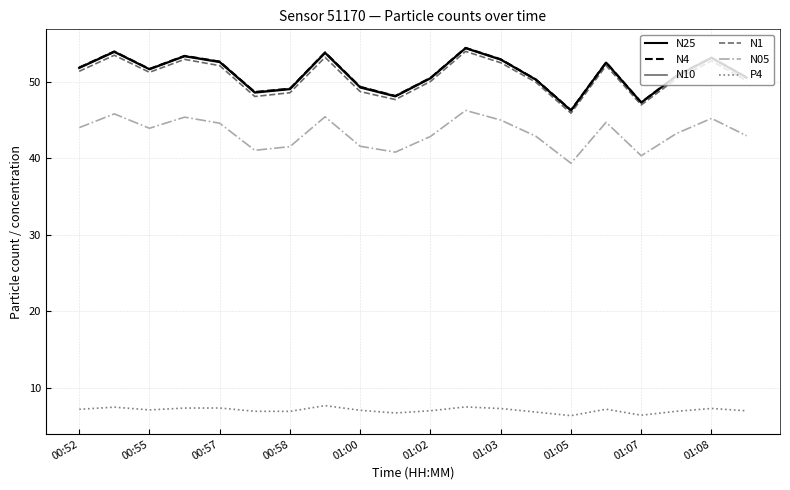

What is the lowest value of the N1 series?

45.9